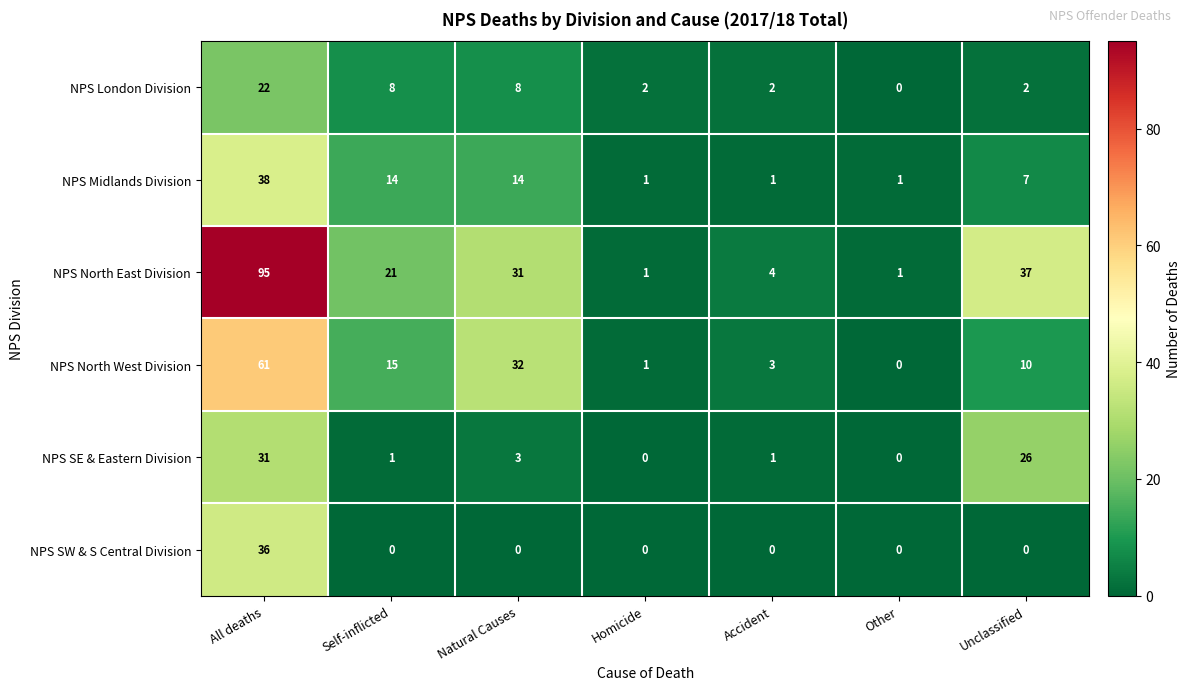

List the series in order of their peak value, highest first.

NPS North East Division, NPS North West Division, NPS Midlands Division, NPS SW & S Central Division, NPS SE & Eastern Division, NPS London Division